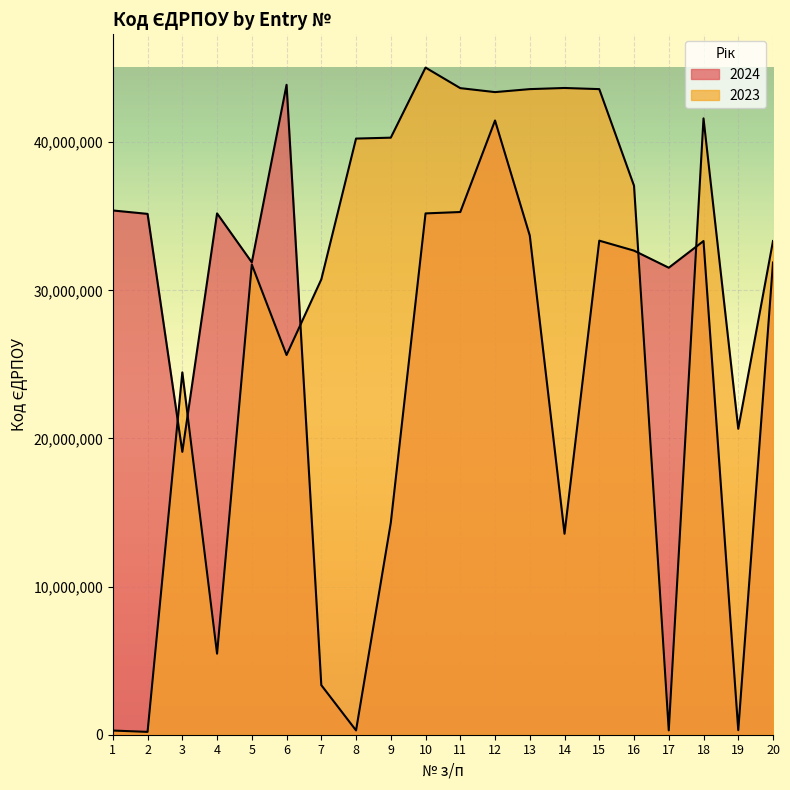

The 2023 series shows 2396665 at 4. True or false?

False